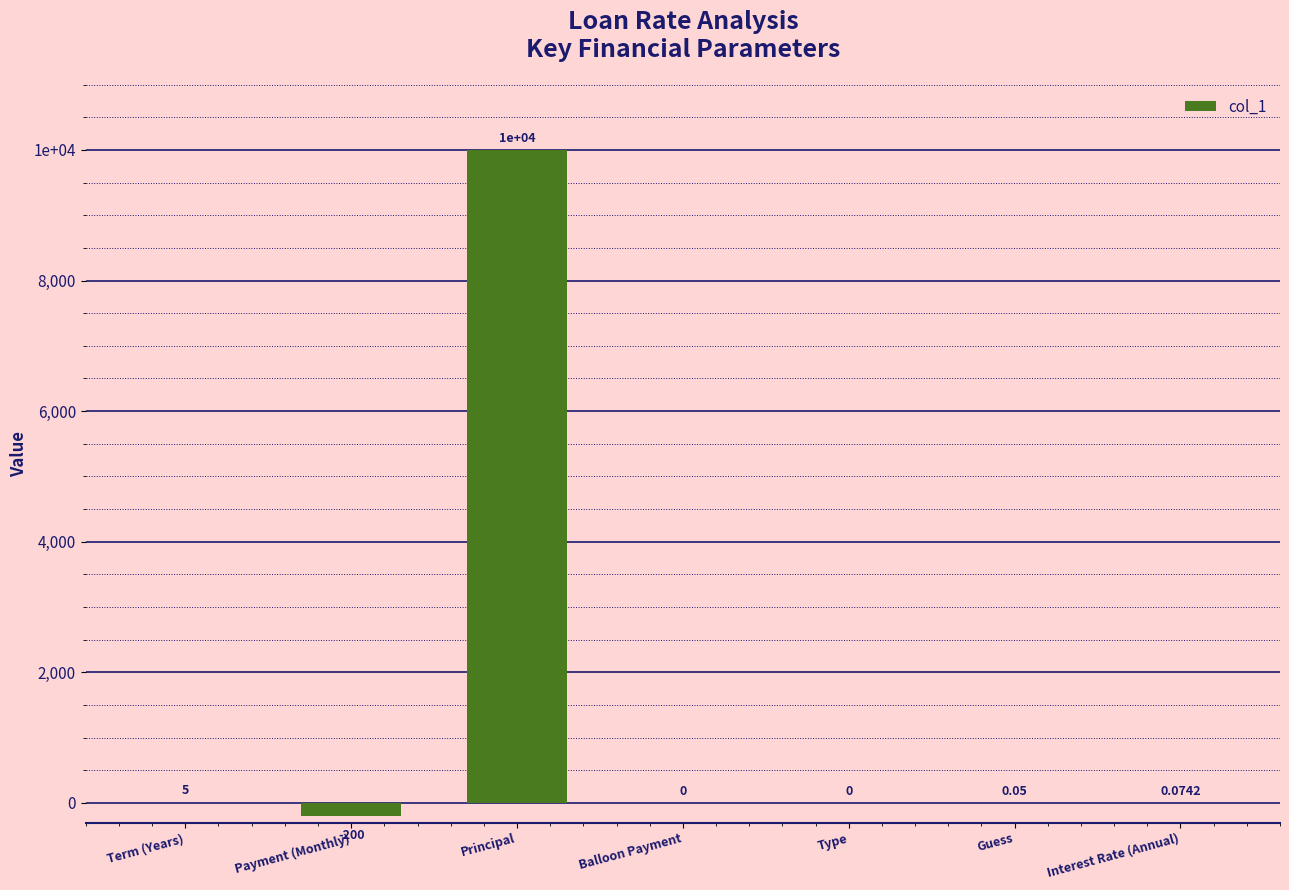

How many data points are less than 0?

1